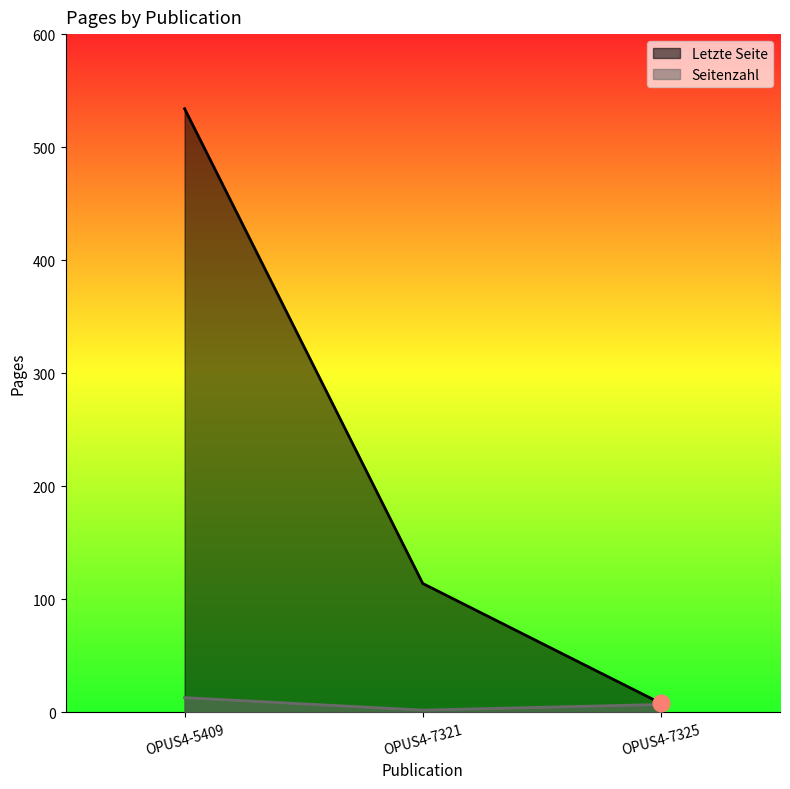

Which label corresponds to the smallest value in the chart?

OPUS4-7321